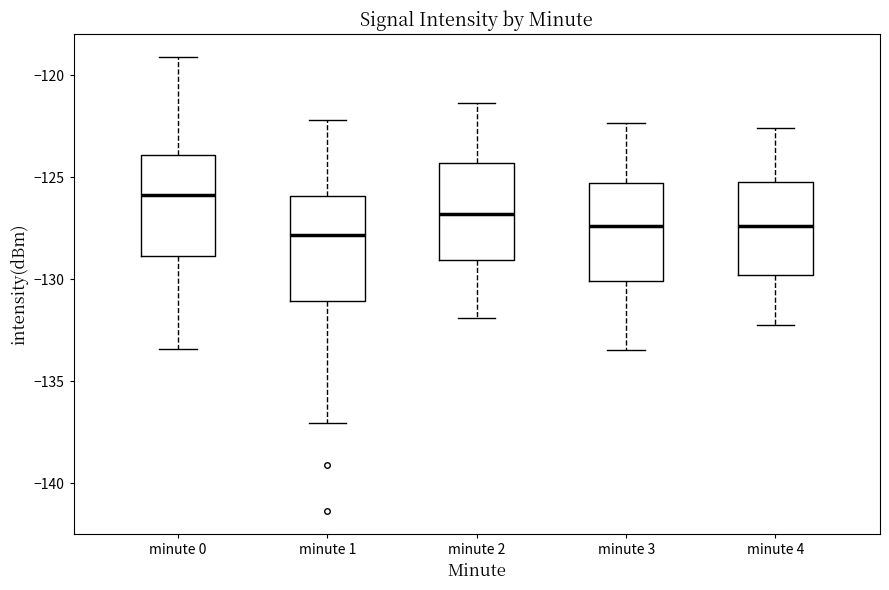

Reading left to right, read every box against the y-axis: the position of its median line, the range the box covers, and the ends of its whiskers. The values are not printed on the chart, so give them approximately, as read against the axis.

minute 0: median -126.0, box -129.0 to -124.0, whiskers -133.5 to -119.0
minute 1: median -128.0, box -131.0 to -126.0, whiskers -137.0 to -122.0
minute 2: median -127.0, box -129.0 to -124.5, whiskers -132.0 to -121.5
minute 3: median -127.5, box -130.0 to -125.5, whiskers -133.5 to -122.5
minute 4: median -127.5, box -130.0 to -125.0, whiskers -132.0 to -122.5